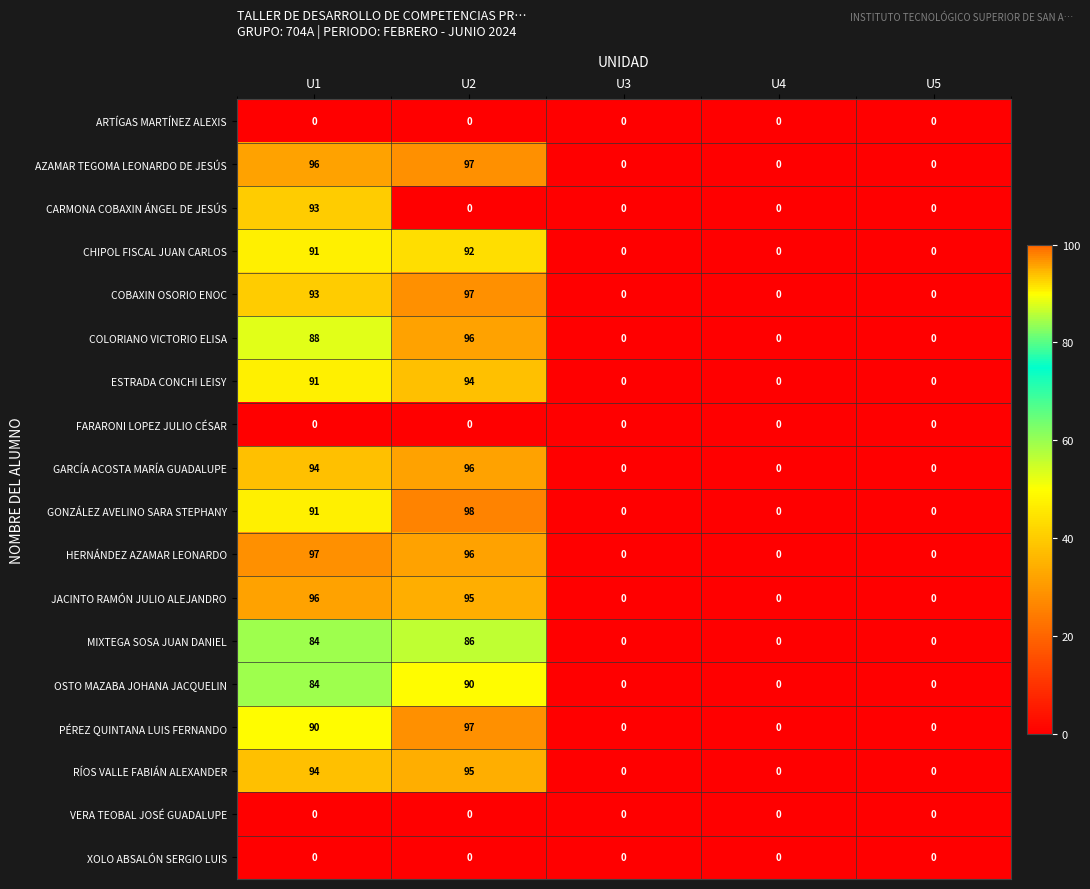

Is it true that OSTO MAZABA JOHANA JACQUELIN equals -55 at U5?

False